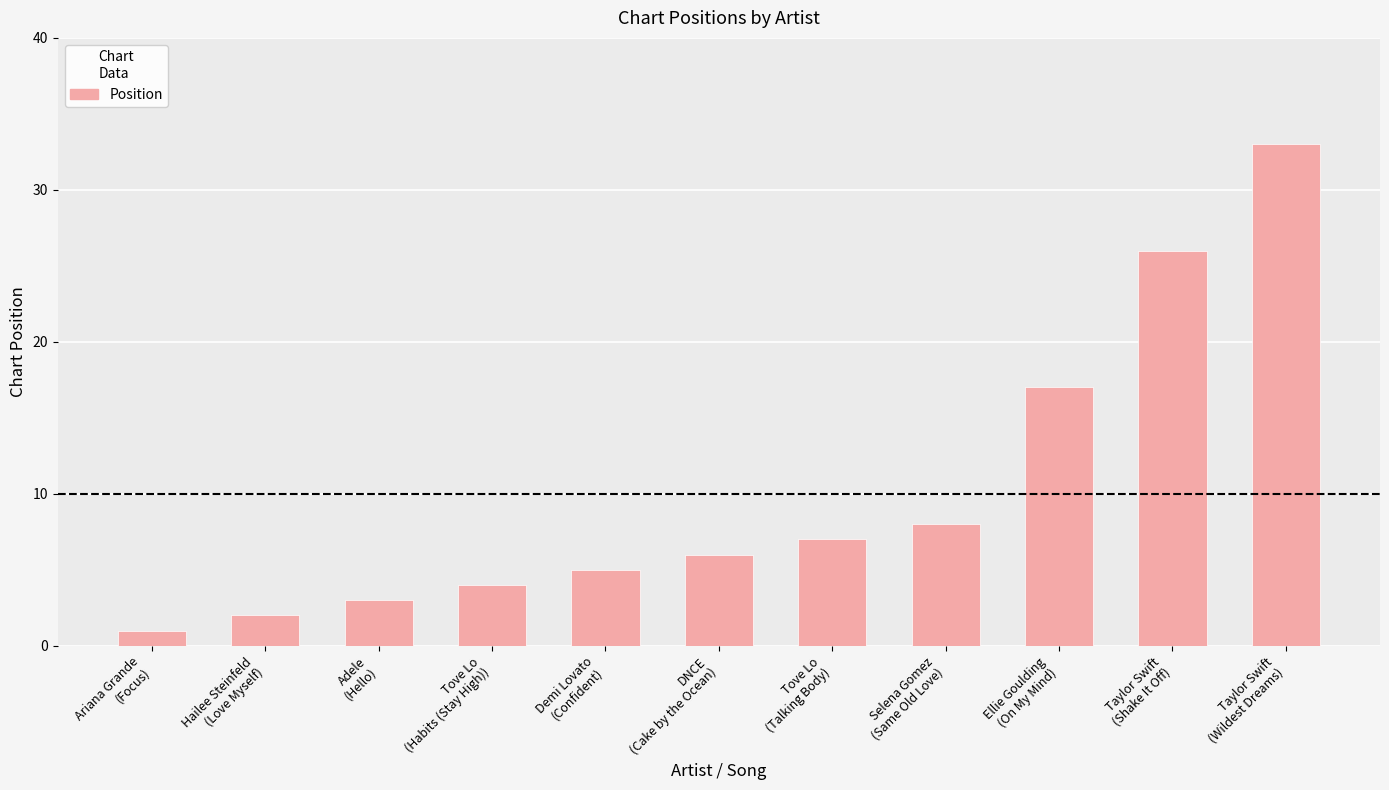

What is the label of the 9th bar from the left?

Ellie Goulding
(On My Mind)